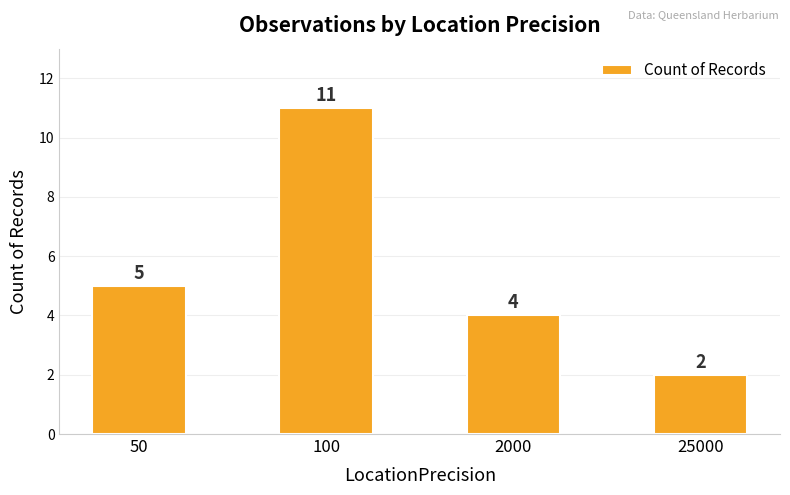

How many values are below 5?

2